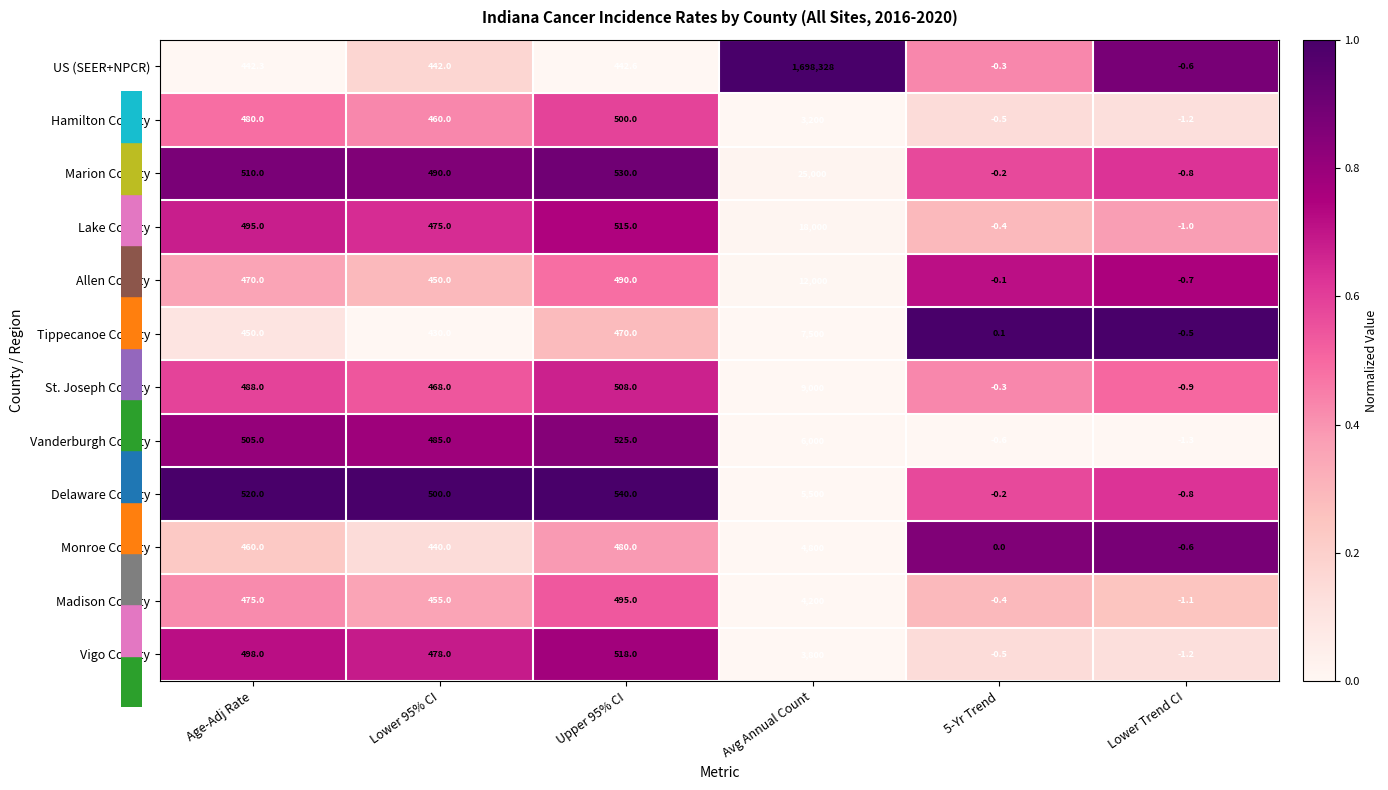

Read the US (SEER+NPCR) value at Upper 95% CI.

442.6